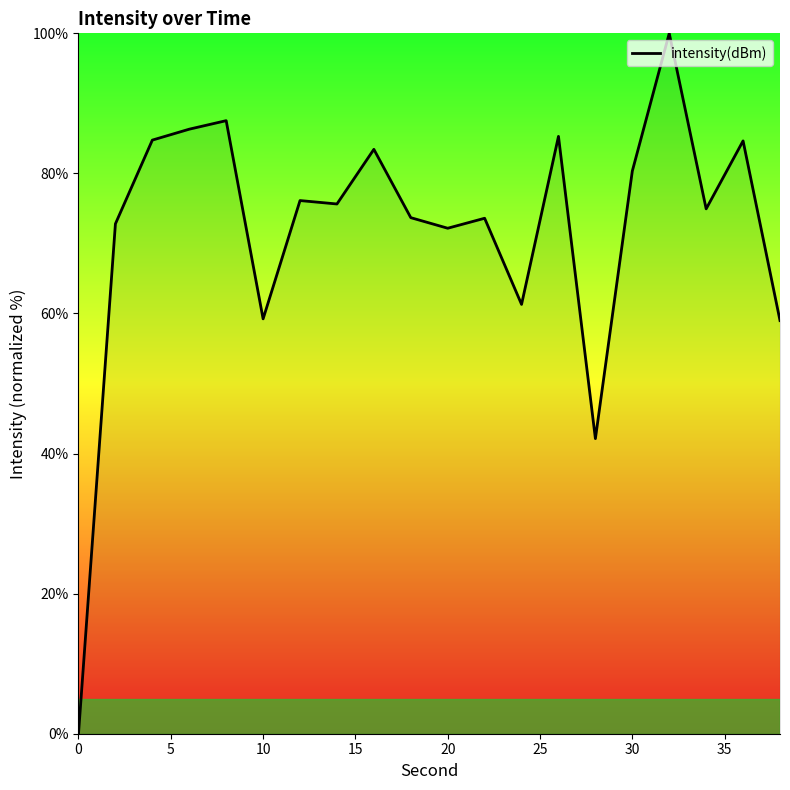

What is the difference between the maximum and minimum values?

100.0